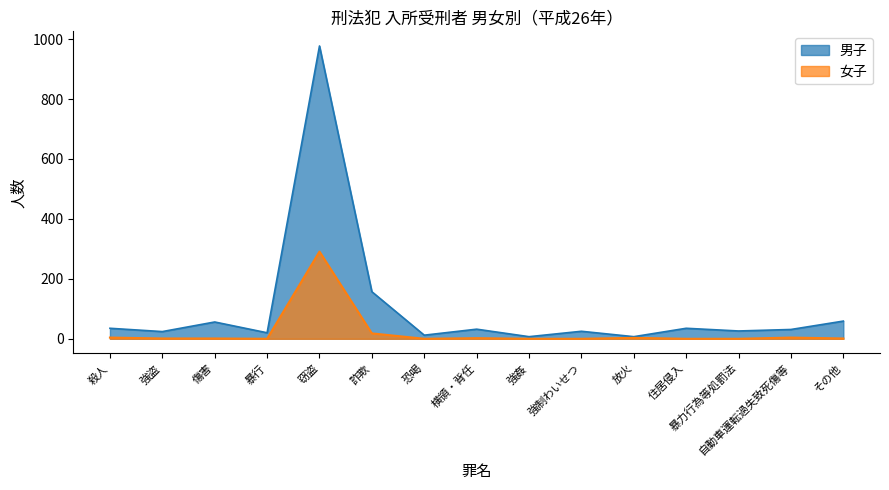

Which category has the highest value in the 男子 series?

窃盗